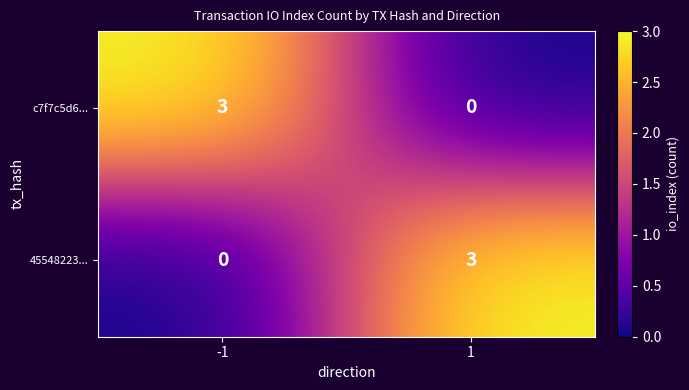

The value of c7f7c5d6... at -1 is 3. True or false?

True